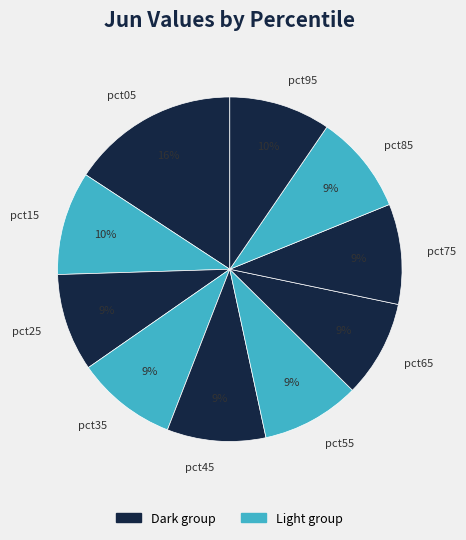

What is the largest slice in the pie chart?

pct05